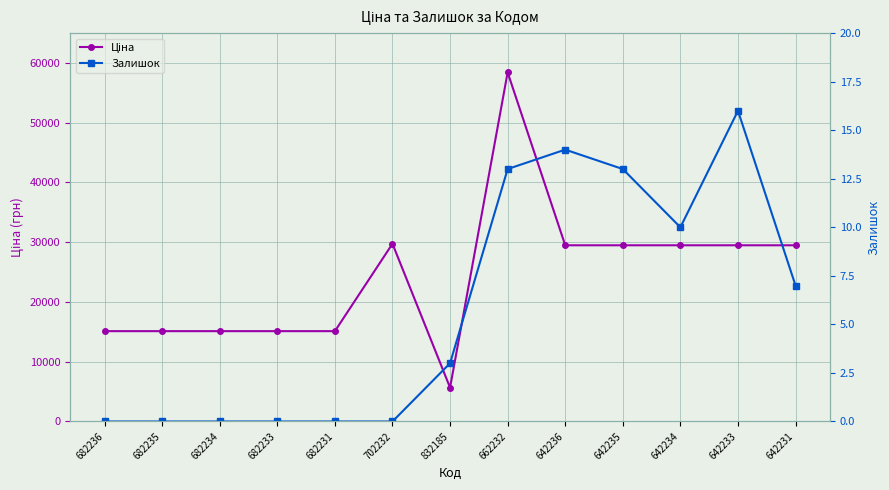

Between 662232 and 682231, which is larger?

662232